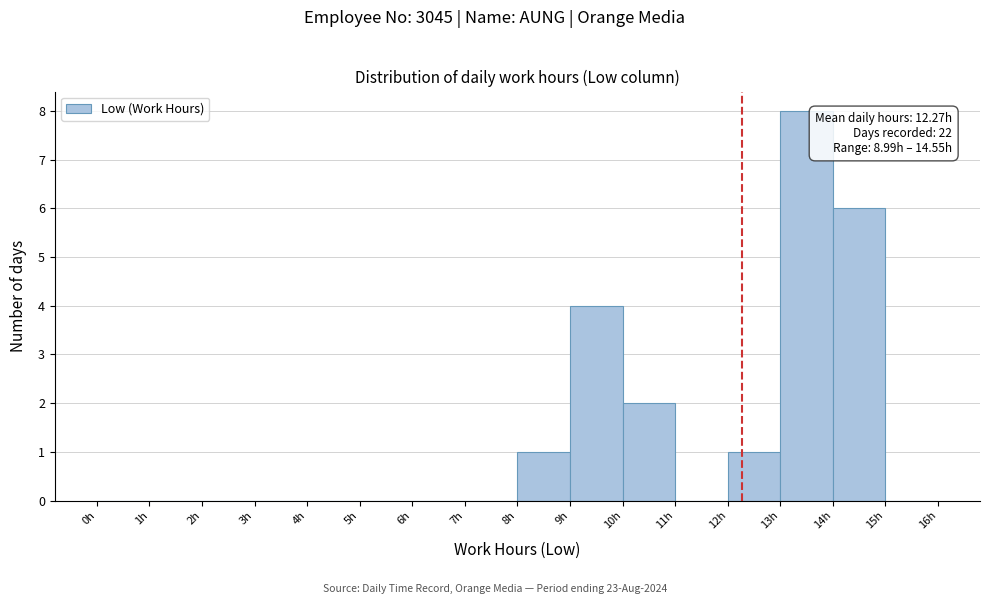

Over which range of the x-axis is the bar tallest?

13 to 14